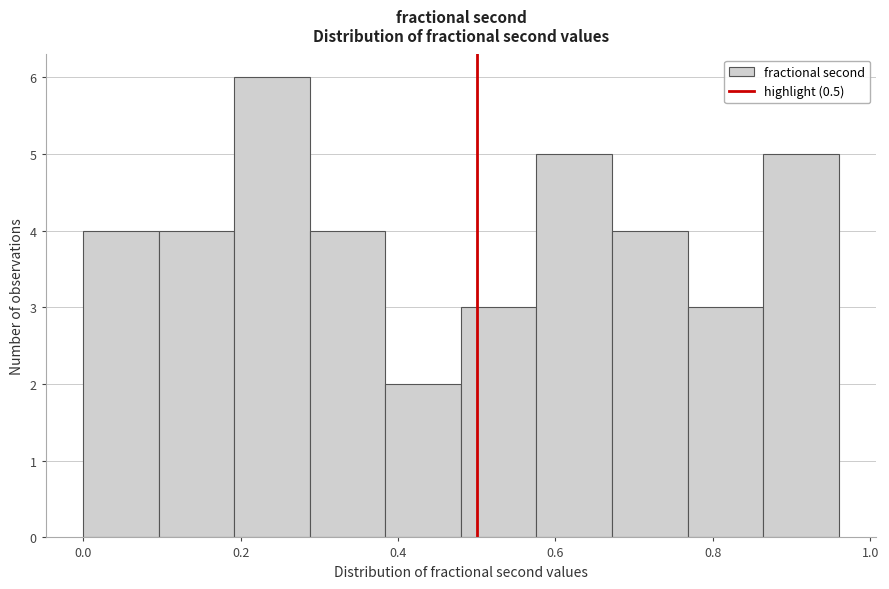

Which range on the x-axis has the tallest bar?

0.20 to 0.28